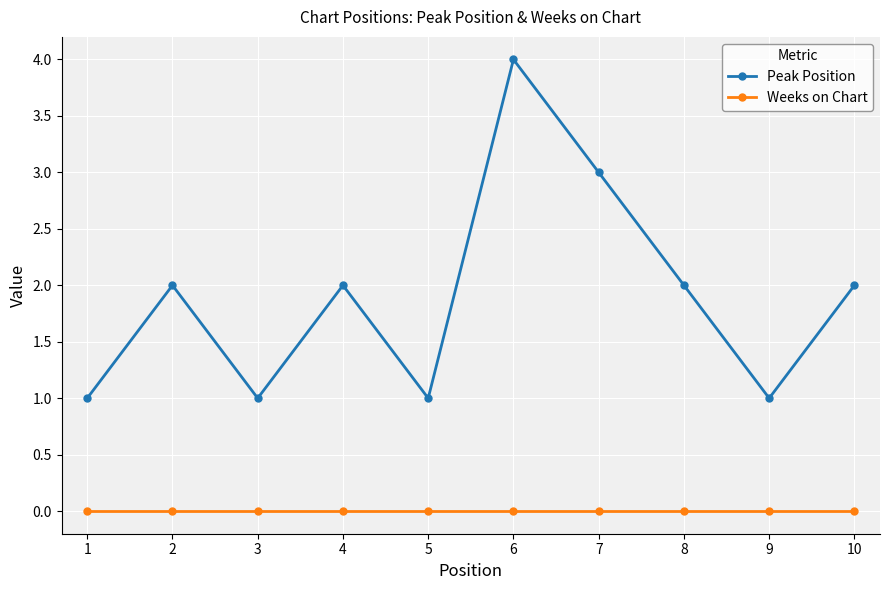

True or false: Weeks on Chart and Peak Position cross at least once.

False